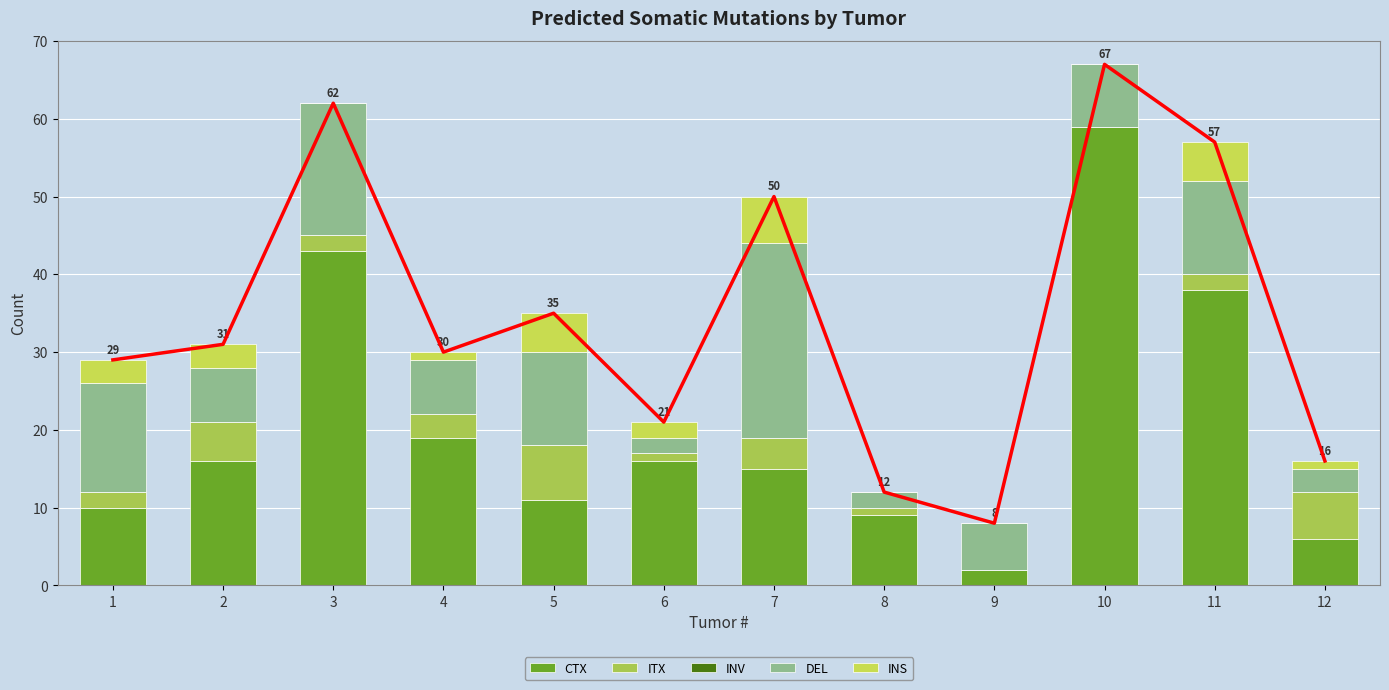

Which series has the largest total across all categories?

CTX